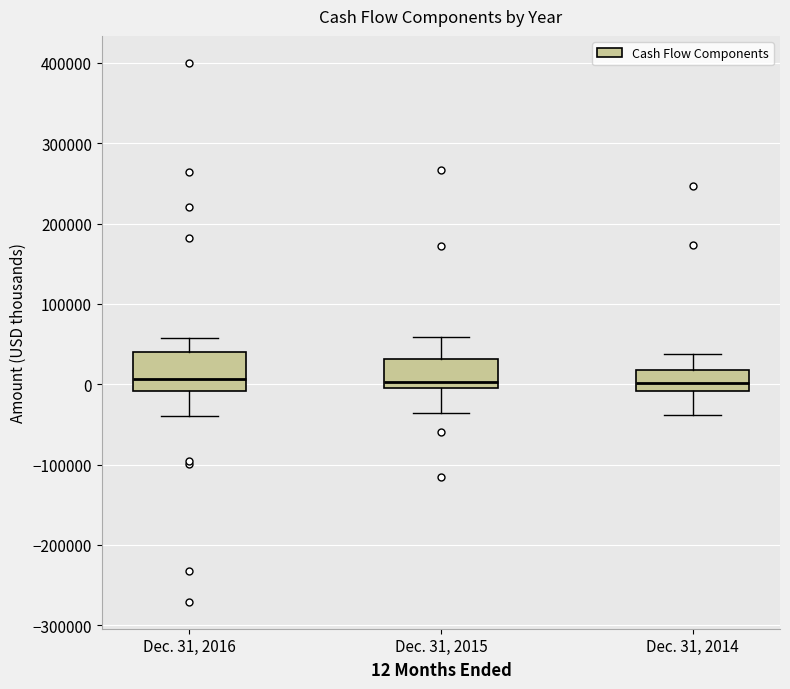

Reading left to right, read every box against the y-axis: the position of its median line, the range the box covers, and the ends of its whiskers. The values are not printed on the chart, so give them approximately, as read against the axis.

Dec. 31, 2016: median 10000, box -10000 to 40000, whiskers -40000 to 60000
Dec. 31, 2015: median 0, box -10000 to 30000, whiskers -40000 to 60000
Dec. 31, 2014: median 0, box -10000 to 20000, whiskers -40000 to 40000